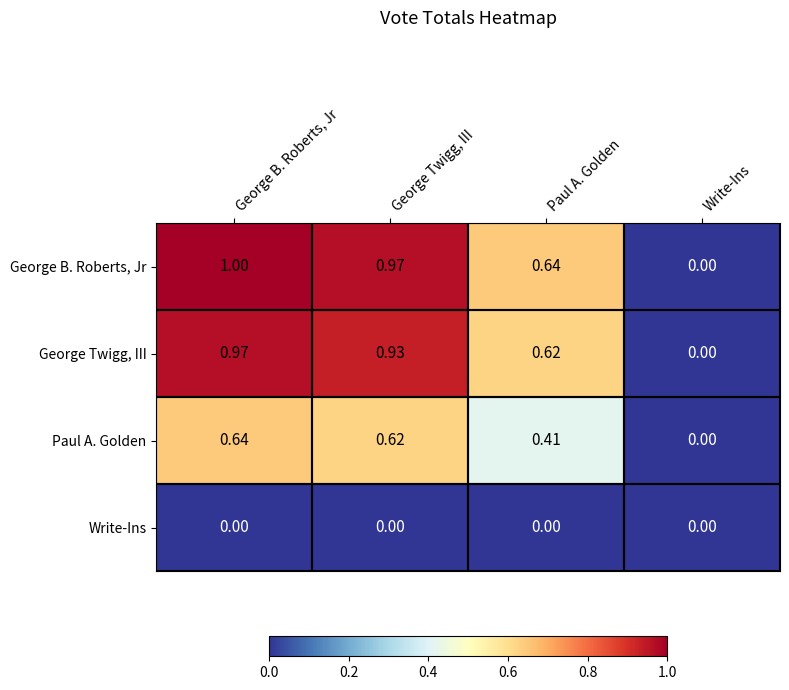

At which category is the sum across all series the highest?

George B. Roberts, Jr